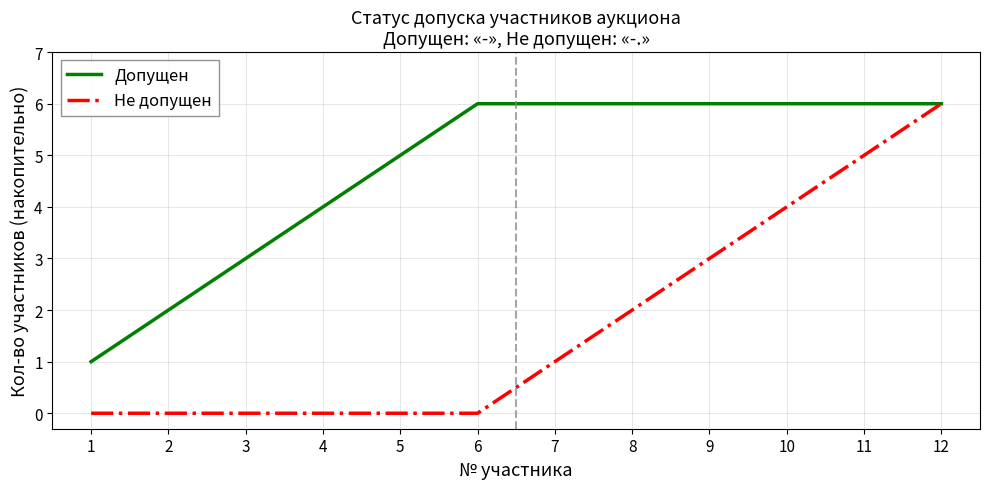

At which category is the sum across all series the highest?

12